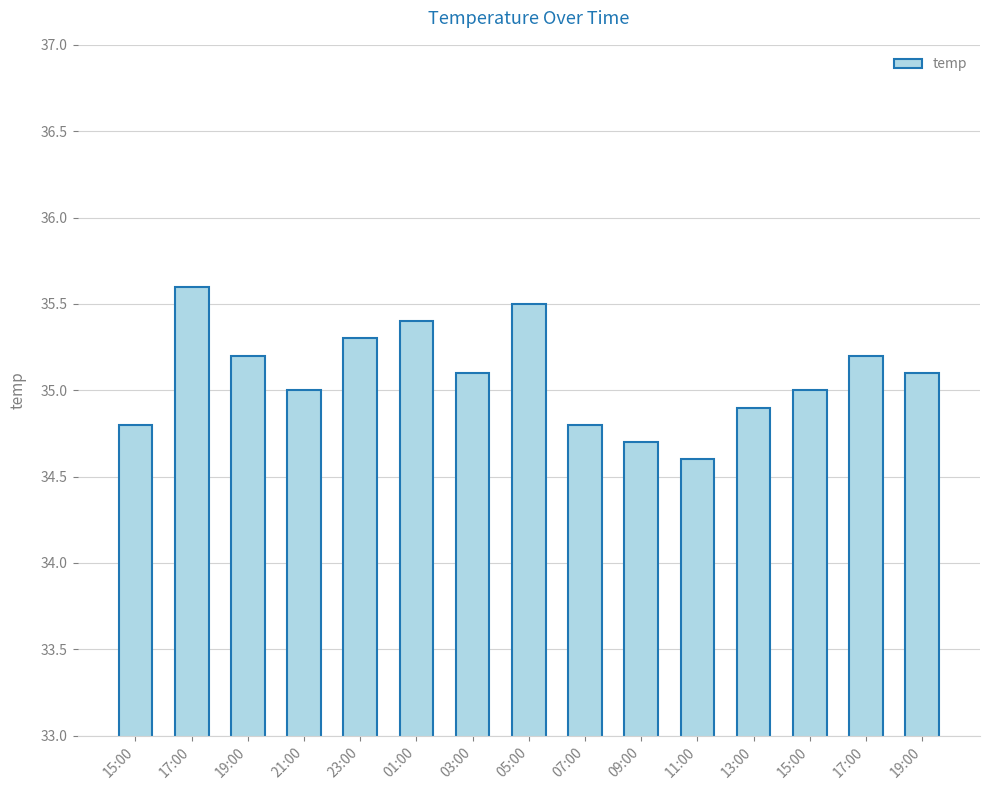

How many bars are there in total?

15